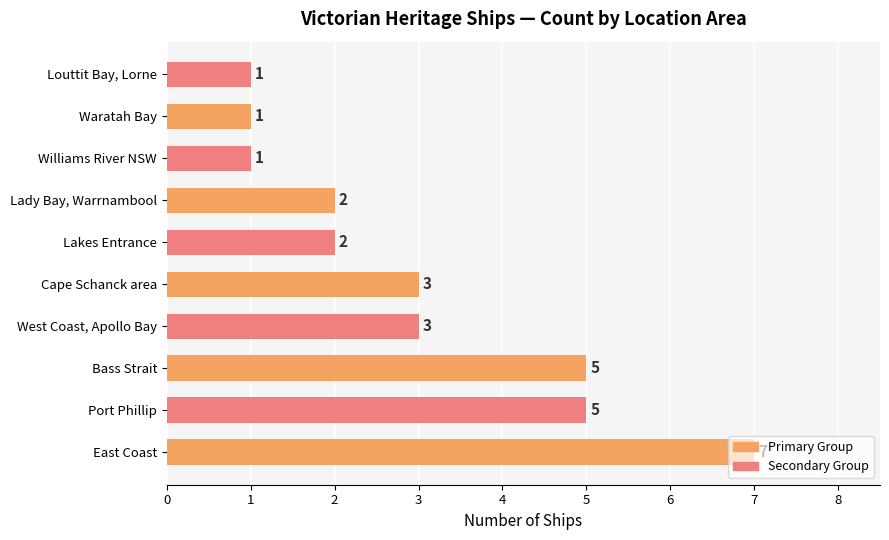

The value at Bass Strait is 7. True or false?

False